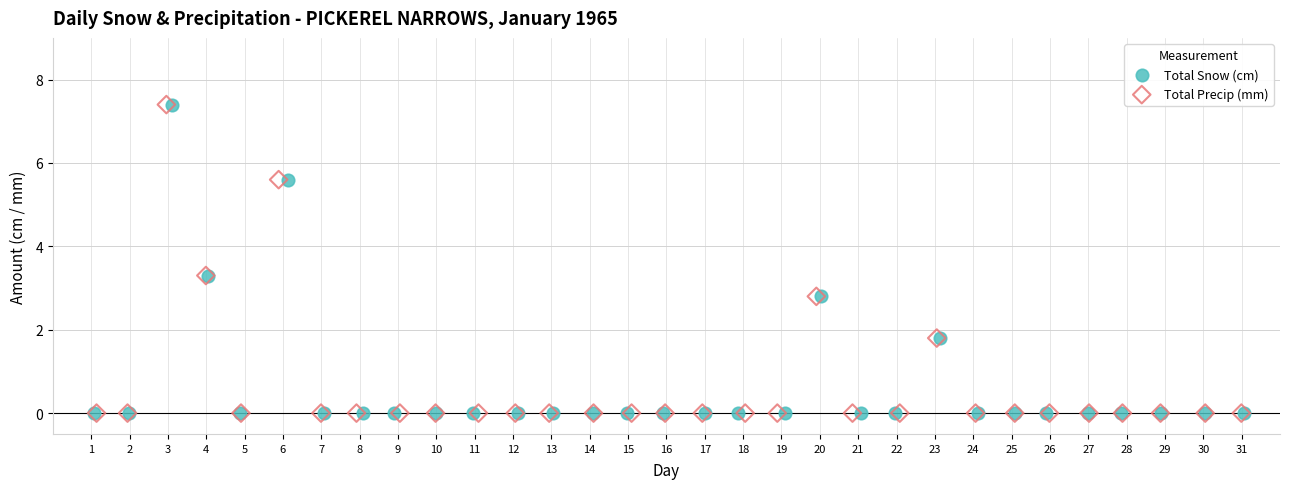

What are all the series names shown in the legend?

Total Snow (cm), Total Precip (mm)